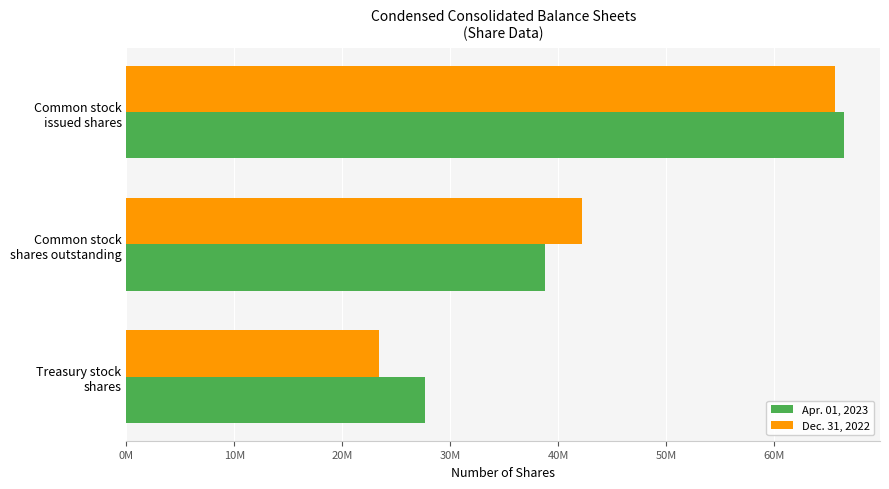

What are all the series names shown in the legend?

Apr. 01, 2023, Dec. 31, 2022